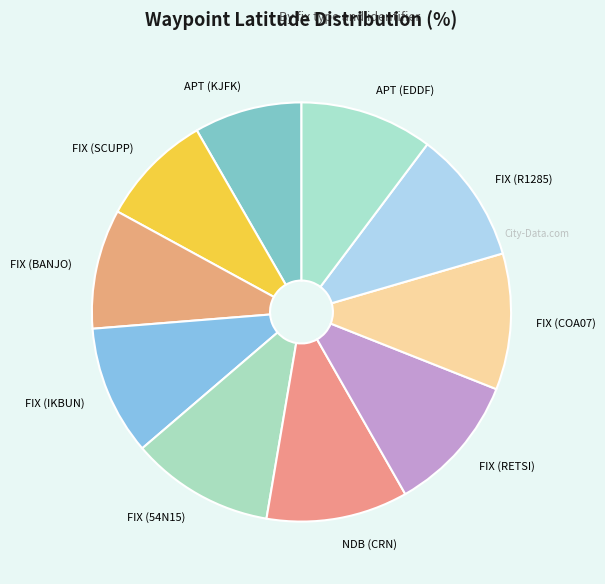

True or false: APT (EDDF) accounts for 10% of the total.

True